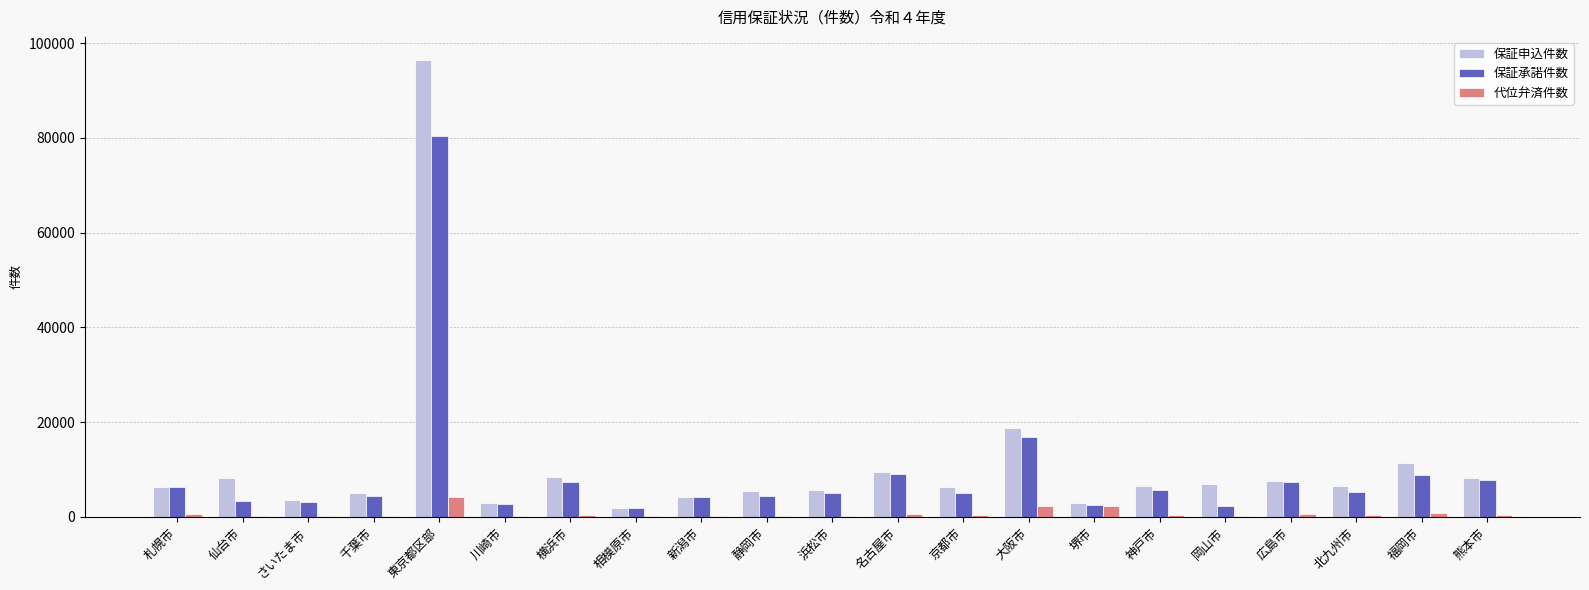

What is the maximum value for 保証承諾件数?

80432